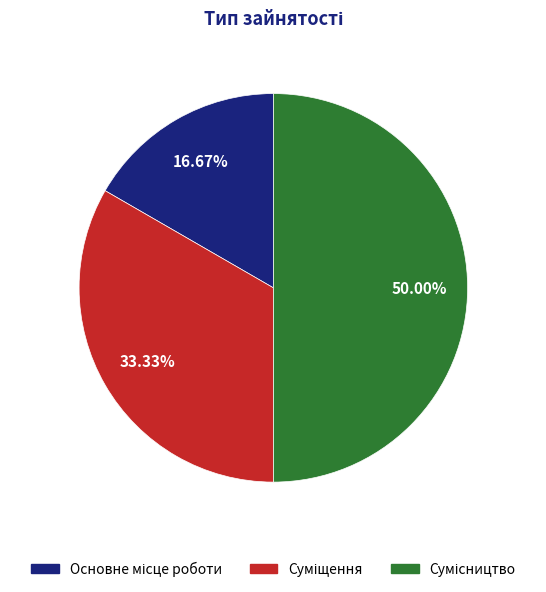

To the nearest percent, what is the difference between the largest and smallest slice percentages?

33%